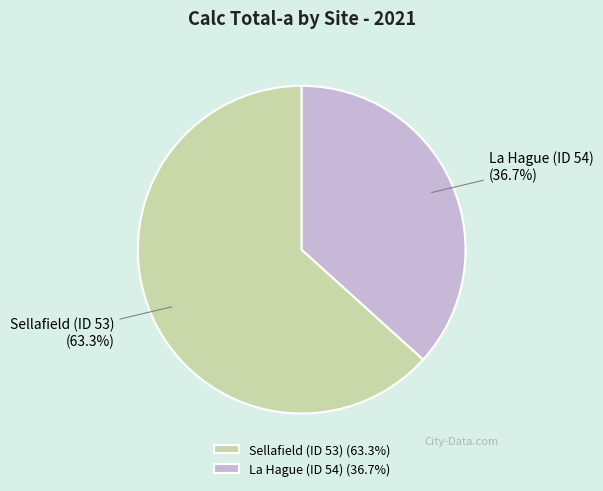

Is there a majority slice in this chart?

Yes